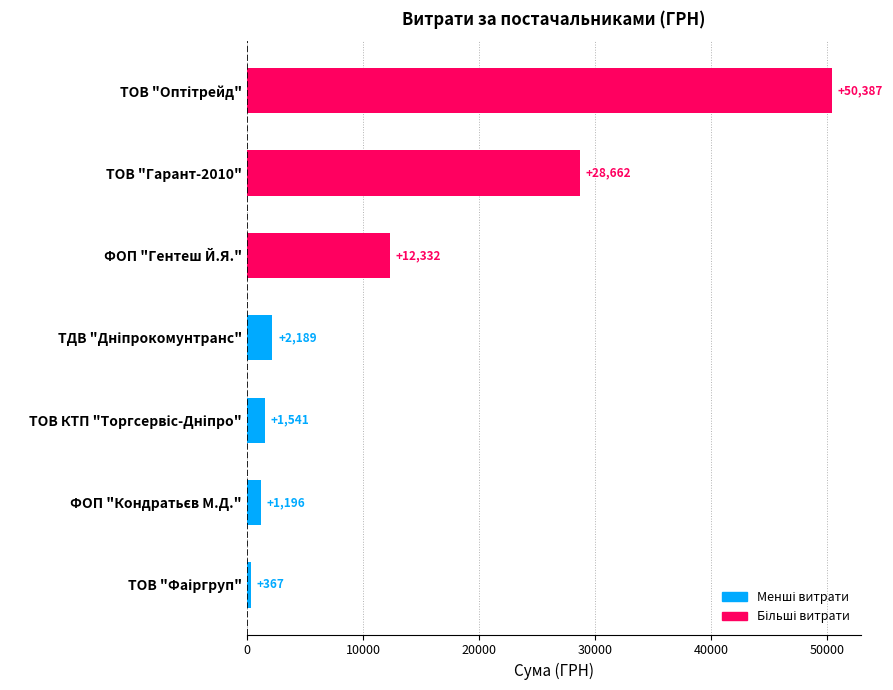

What is the sum of all values?

96674.1